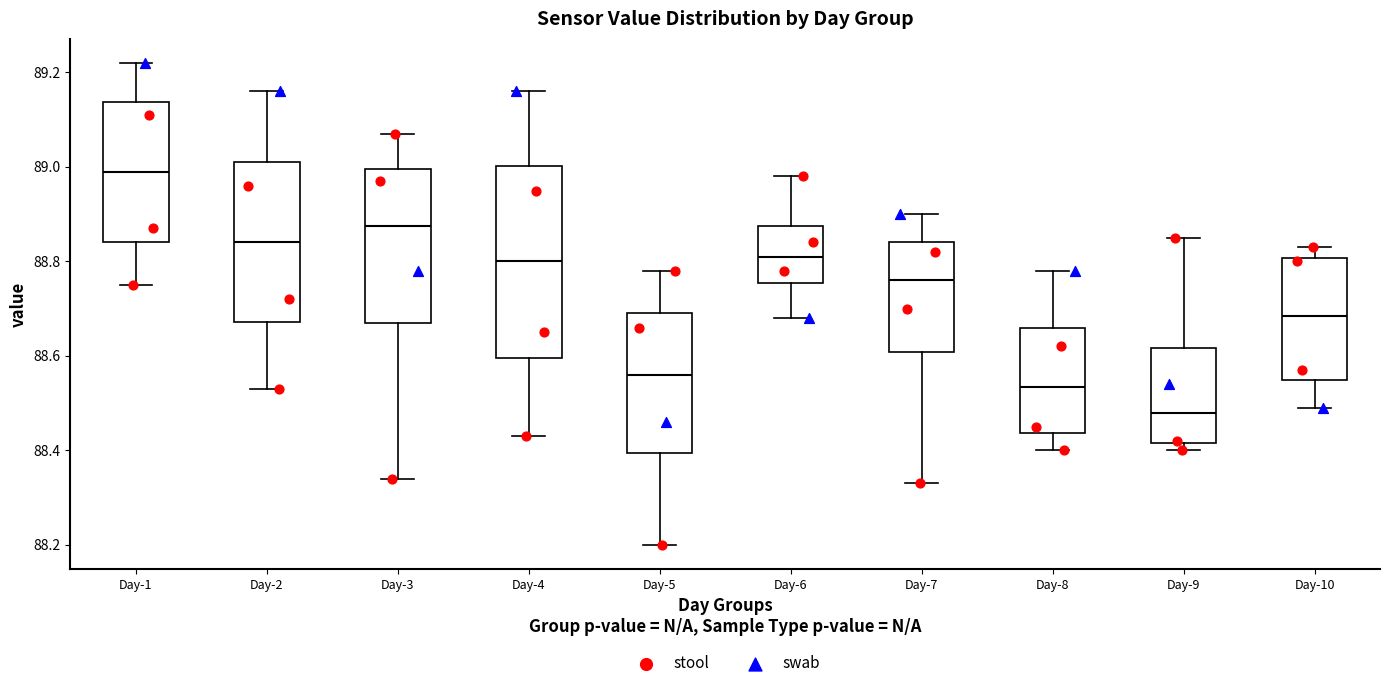

Reading left to right, read every box against the y-axis: the position of its median line, the range the box covers, and the ends of its whiskers. The values are not printed on the chart, so give them approximately, as read against the axis.

Day-1: median 89.00, box 88.84 to 89.14, whiskers 88.76 to 89.22
Day-2: median 88.84, box 88.68 to 89.02, whiskers 88.54 to 89.16
Day-3: median 88.88, box 88.68 to 89.00, whiskers 88.34 to 89.08
Day-4: median 88.80, box 88.60 to 89.00, whiskers 88.44 to 89.16
Day-5: median 88.56, box 88.40 to 88.70, whiskers 88.20 to 88.78
Day-6: median 88.82, box 88.76 to 88.88, whiskers 88.68 to 88.98
Day-7: median 88.76, box 88.60 to 88.84, whiskers 88.34 to 88.90
Day-8: median 88.54, box 88.44 to 88.66, whiskers 88.40 to 88.78
Day-9: median 88.48, box 88.42 to 88.62, whiskers 88.40 to 88.86
Day-10: median 88.68, box 88.56 to 88.80, whiskers 88.50 to 88.84